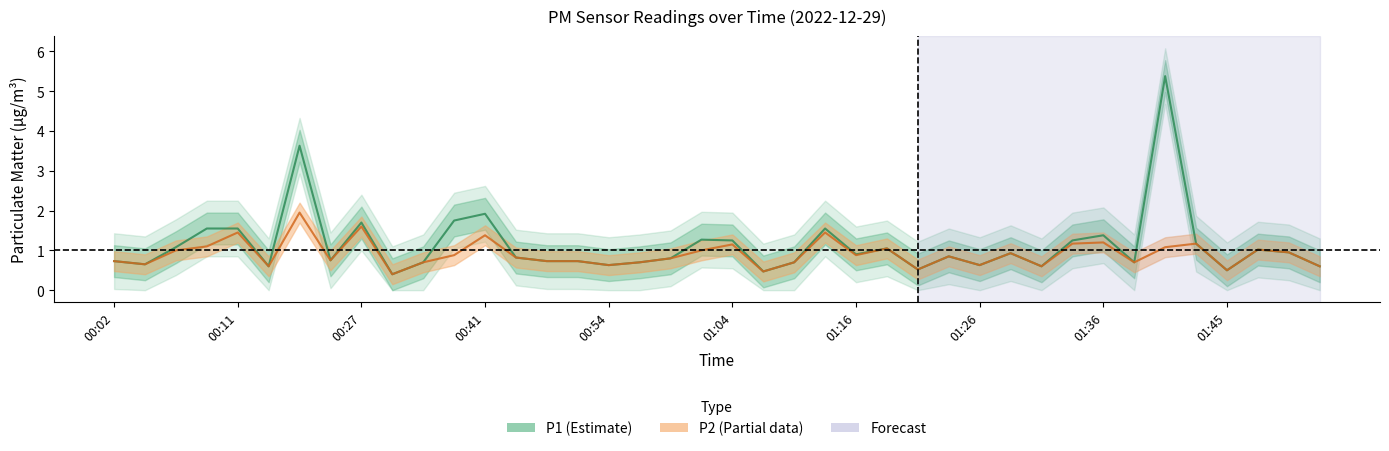

True or false: P1 has a value of 1.9 at 00:41.

True